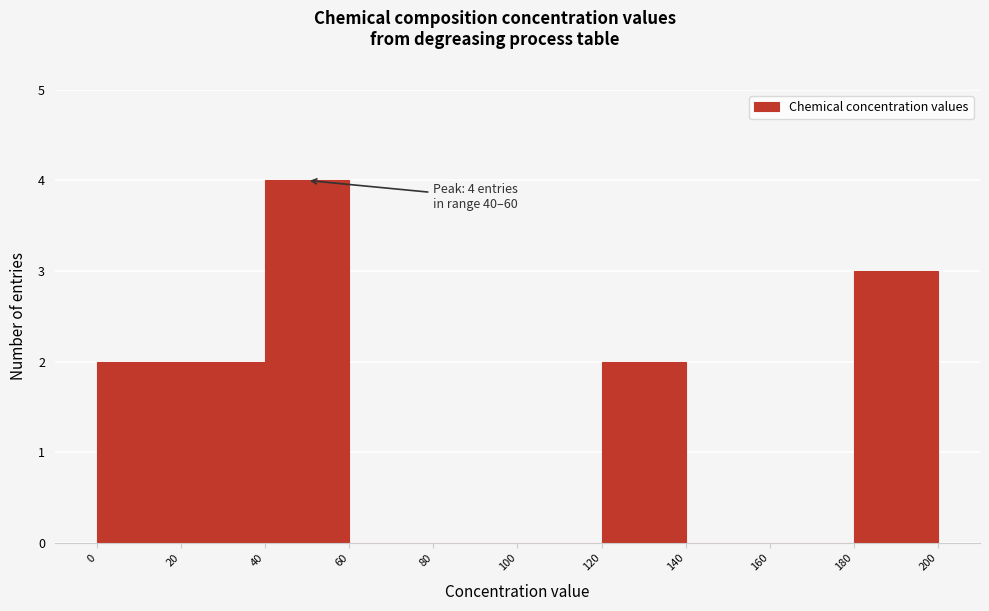

Which range on the x-axis has the tallest bar?

40 to 60